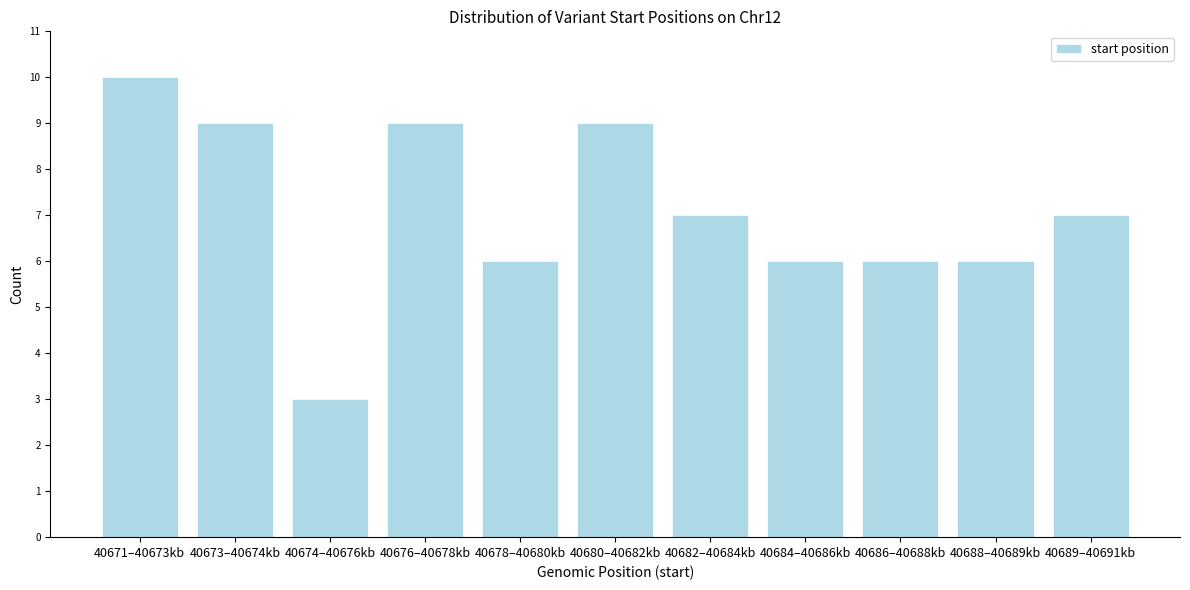

Reading left to right, what are all the values shown in this chart?

10	9	3	9	6	9	7	6	6	6	7